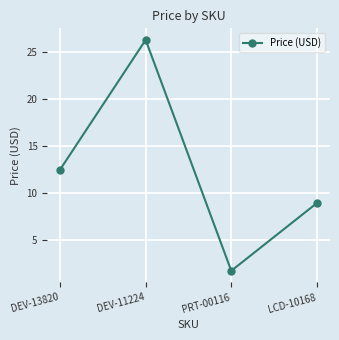

At which category does the chart reach its peak across all series?

DEV-11224